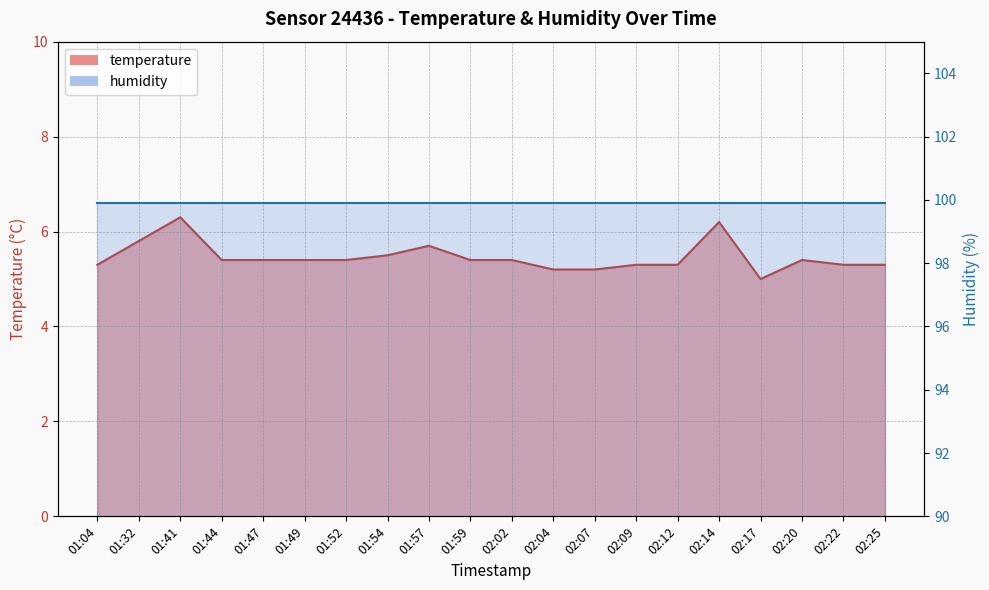

Does the chart display data point markers on the line(s)?

No